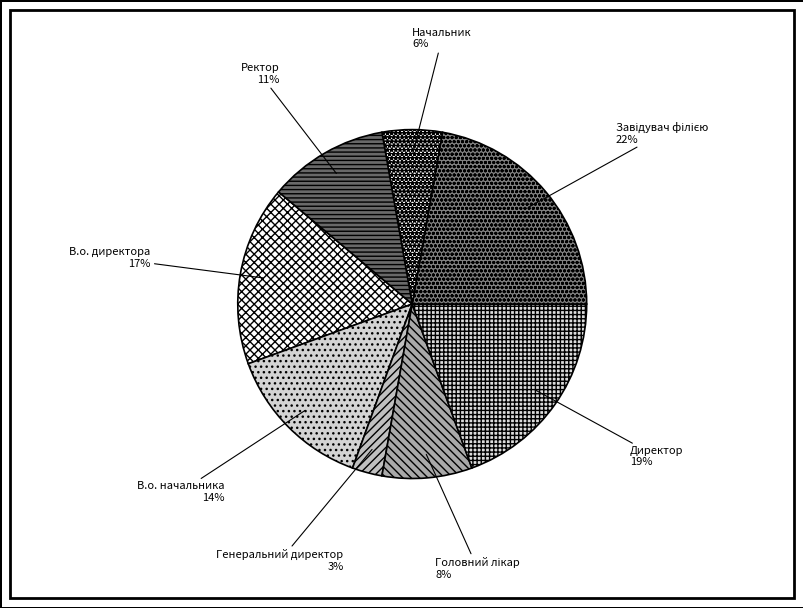

To the nearest percent, what is the difference between the largest and smallest slice percentages?

19%